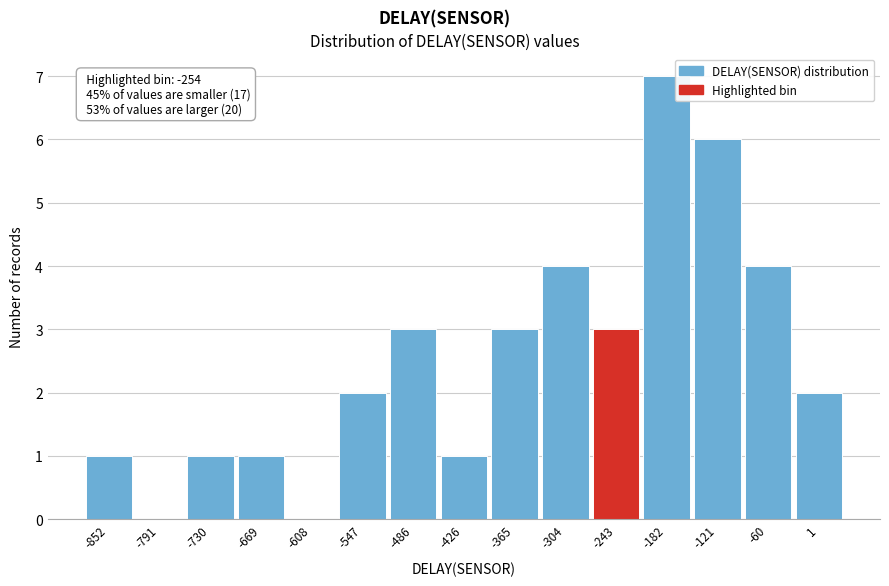

Which range on the x-axis has the tallest bar?

-210 to -150